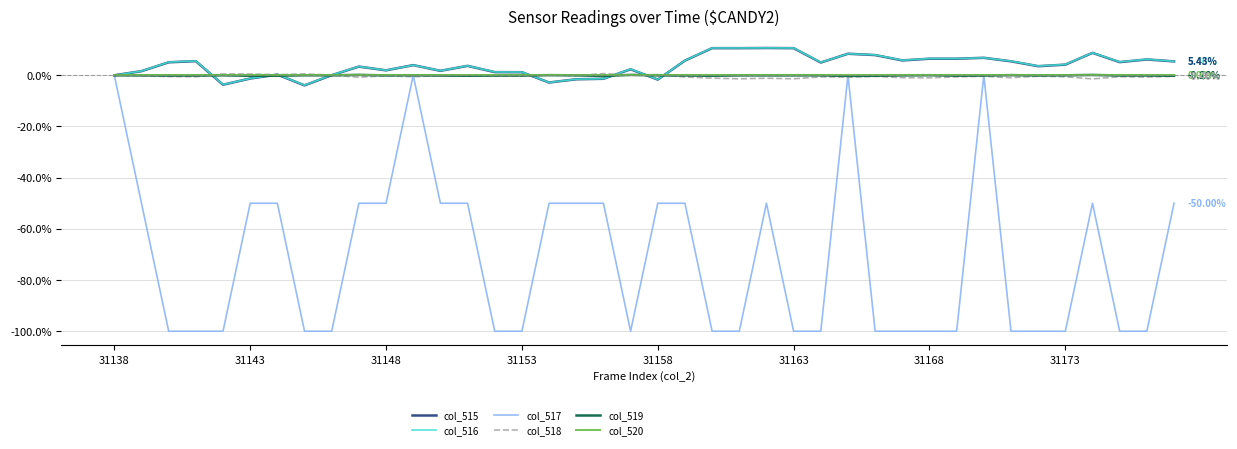

Which series has the largest range (max minus min)?

col_517